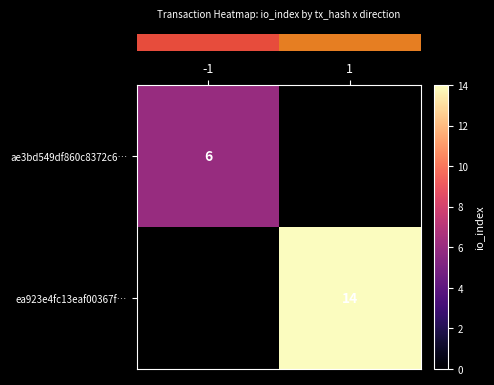

Rank the series at -1 from highest to lowest value.

row_0, row_1